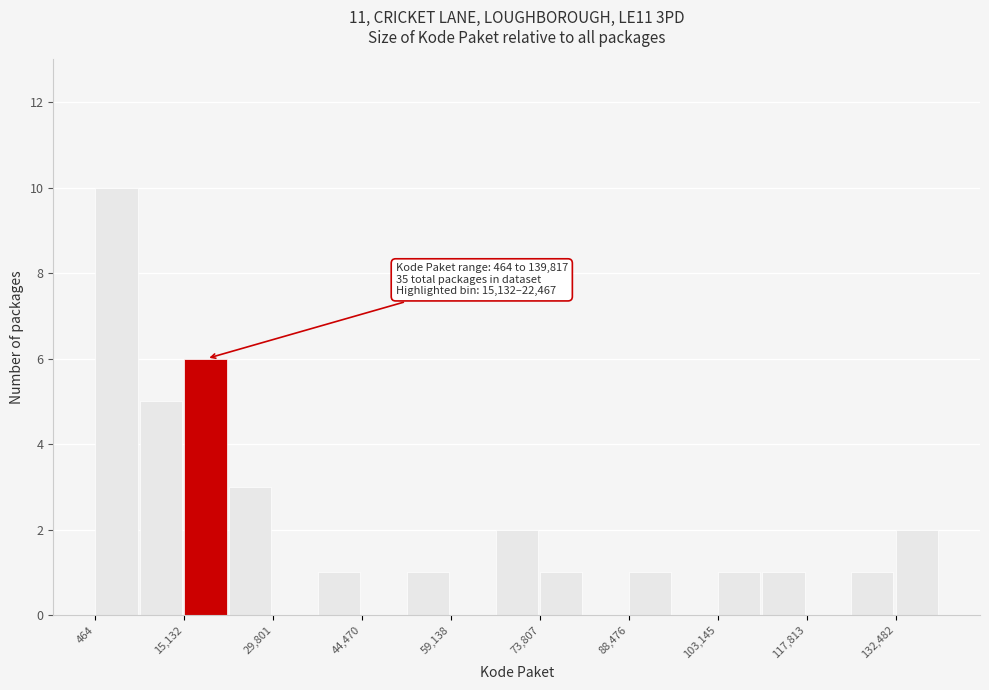

Around what value on the x-axis is the tallest bar? Give the approximate position of its centre, as read against the axis.

4000